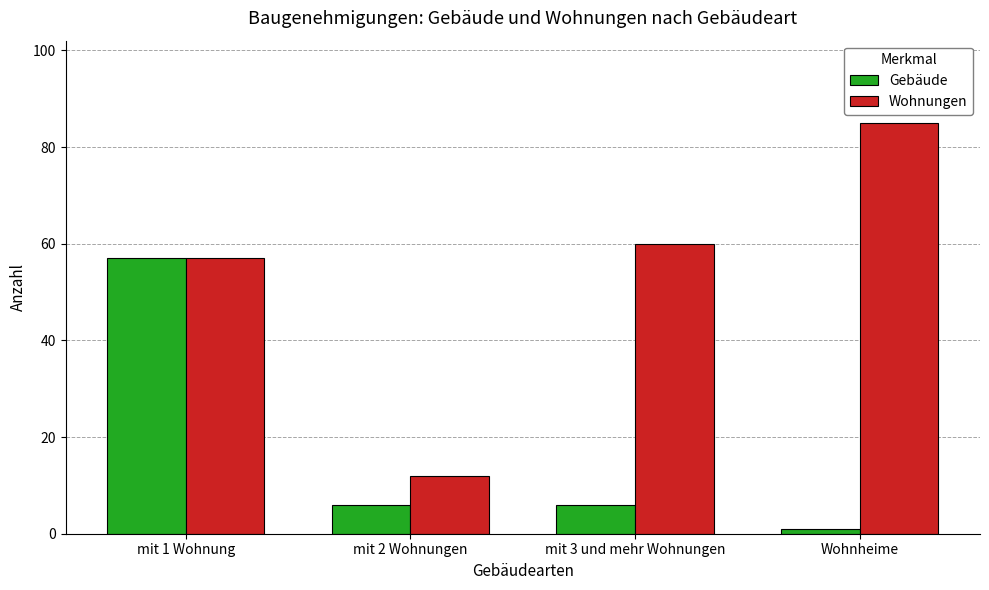

Are the bars horizontal?

No